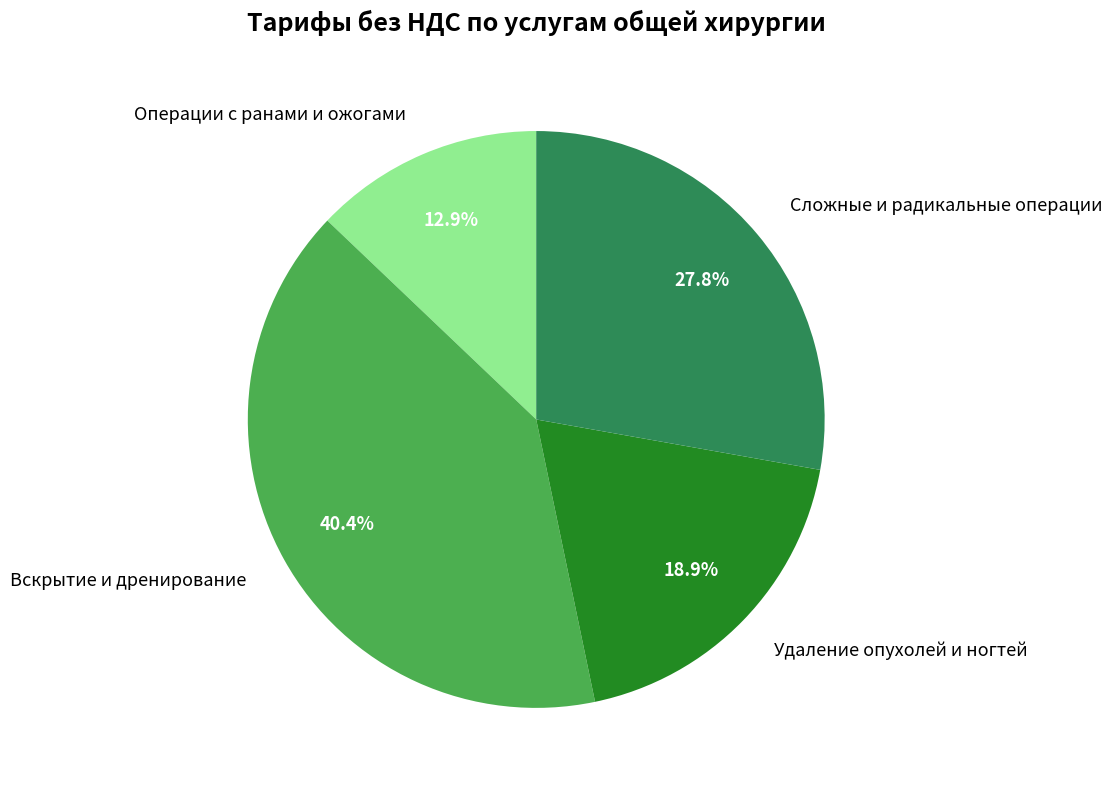

Does Операции с ранами и ожогами account for over 50% of the chart?

No